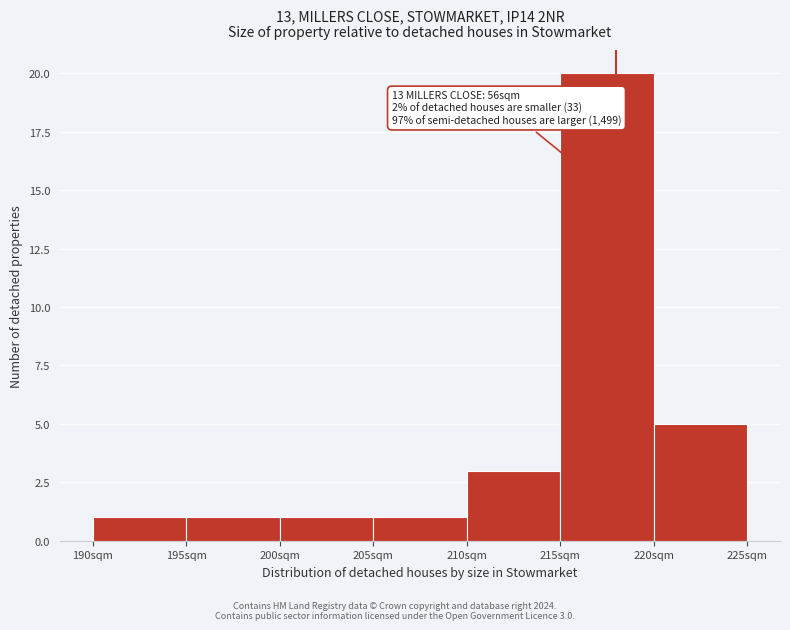

Over which range of the x-axis is the bar tallest?

215 to 220